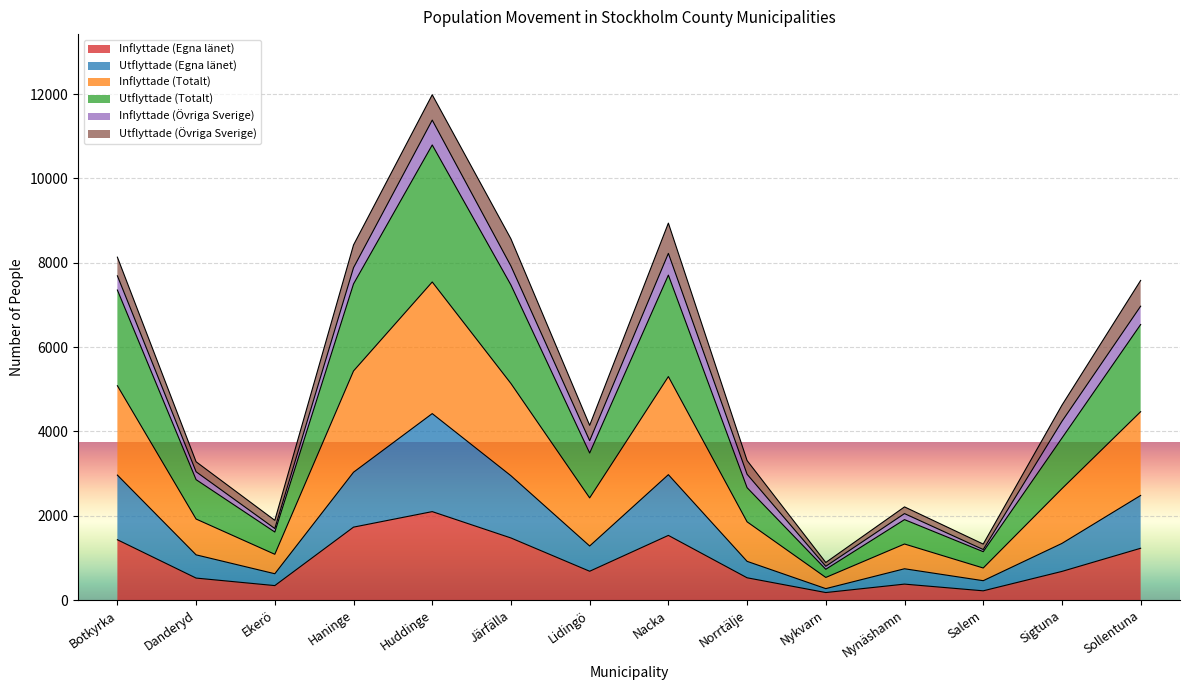

Which category has the lowest value in the Utflyttade (Totalt) series?

Nykvarn